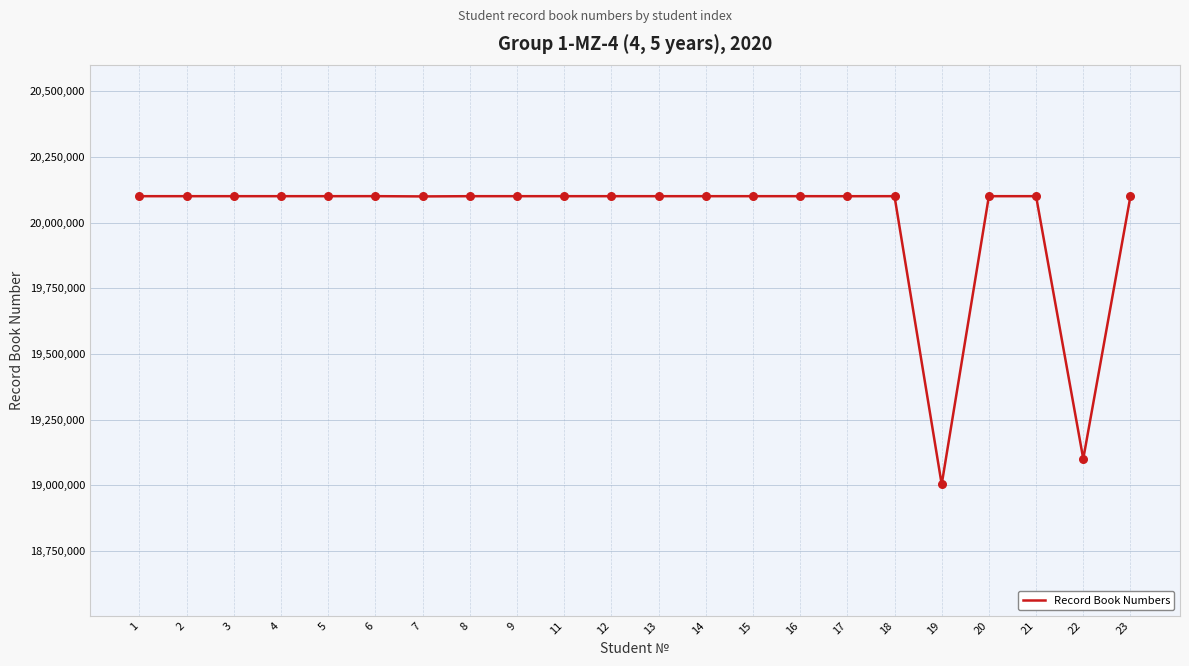

What is the ratio of the value at 20 to the value at 18?

1.0